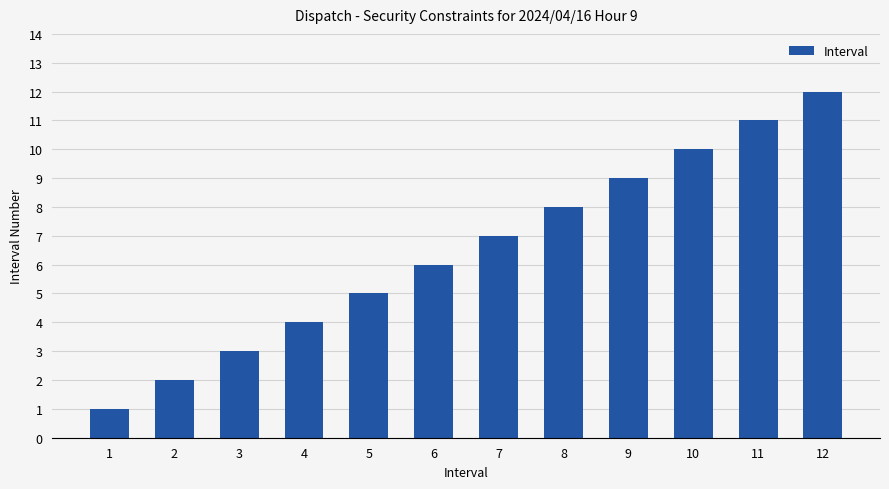

List the labels in order of value, smallest first.

1, 2, 3, 4, 5, 6, 7, 8, 9, 10, 11, 12